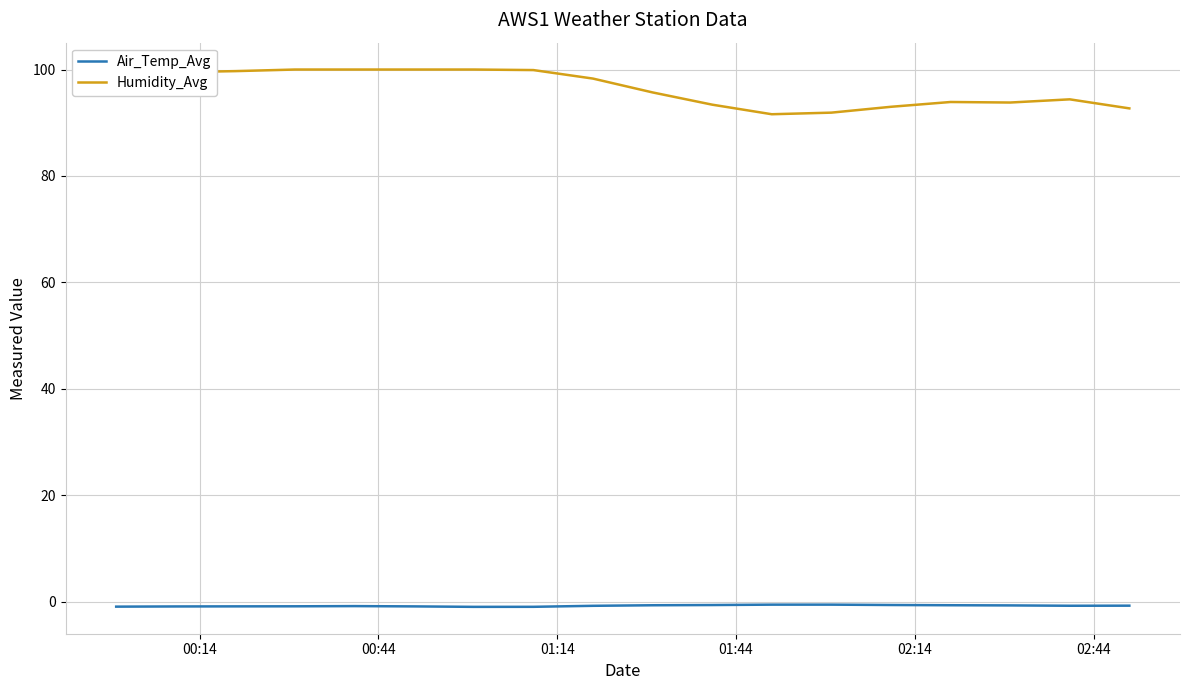

True or false: Air_Temp_Avg and Humidity_Avg intersect in this chart.

False